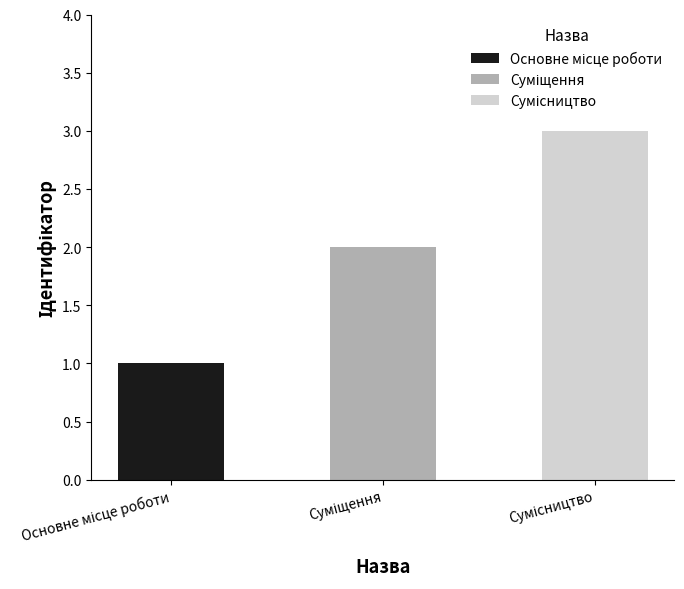

The value at Сумісництво is 3. True or false?

True